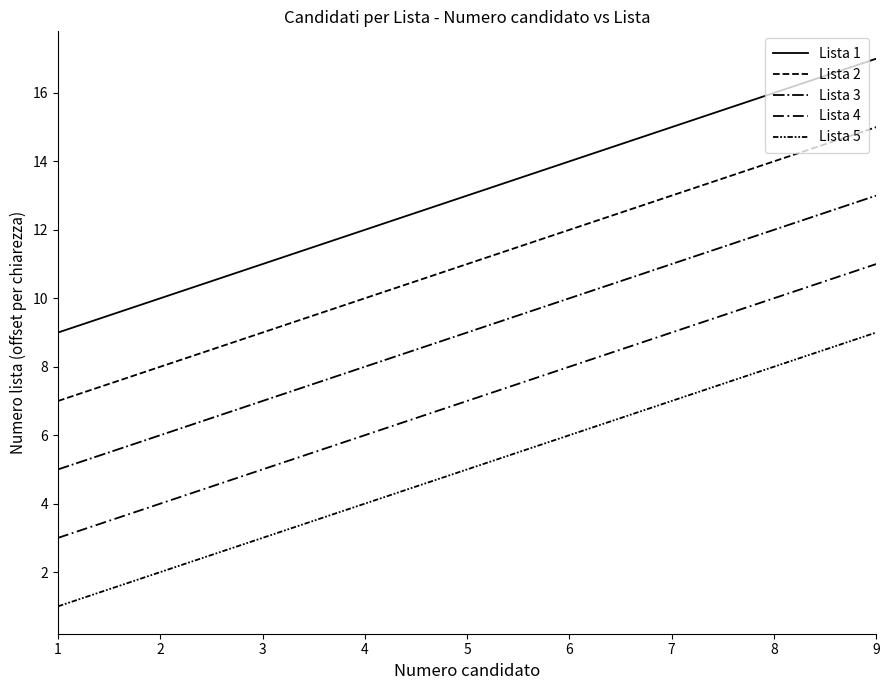

What is the value of the Lista 5 point at the 1st from the left?

1